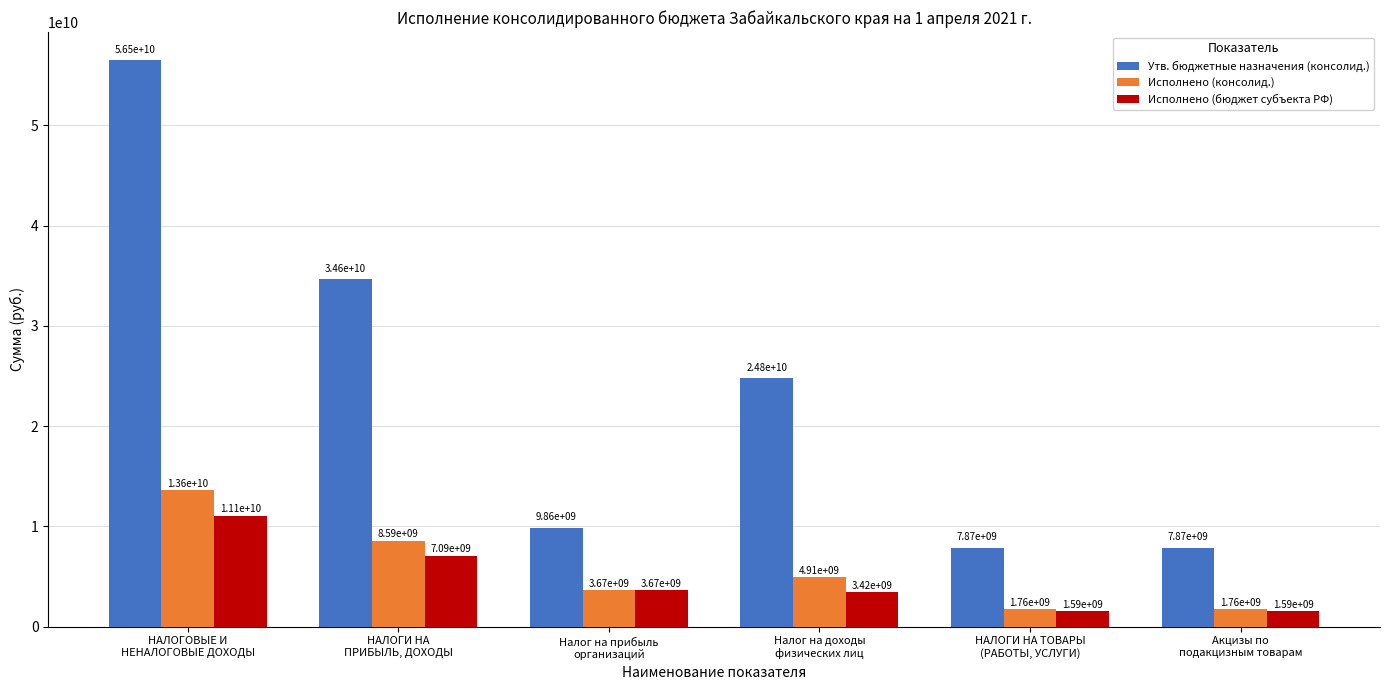

Which series has the largest range (max minus min)?

Утв. бюджетные назначения (консолид.)